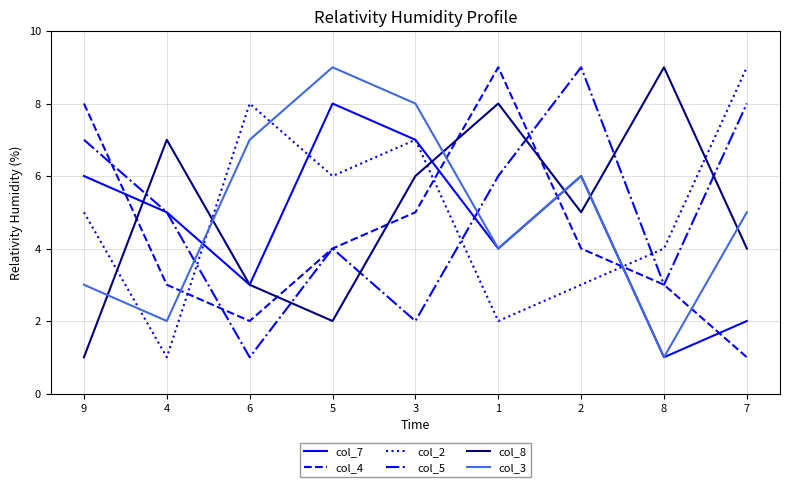

Between 9 and 5, which series saw the biggest shift?

col_3